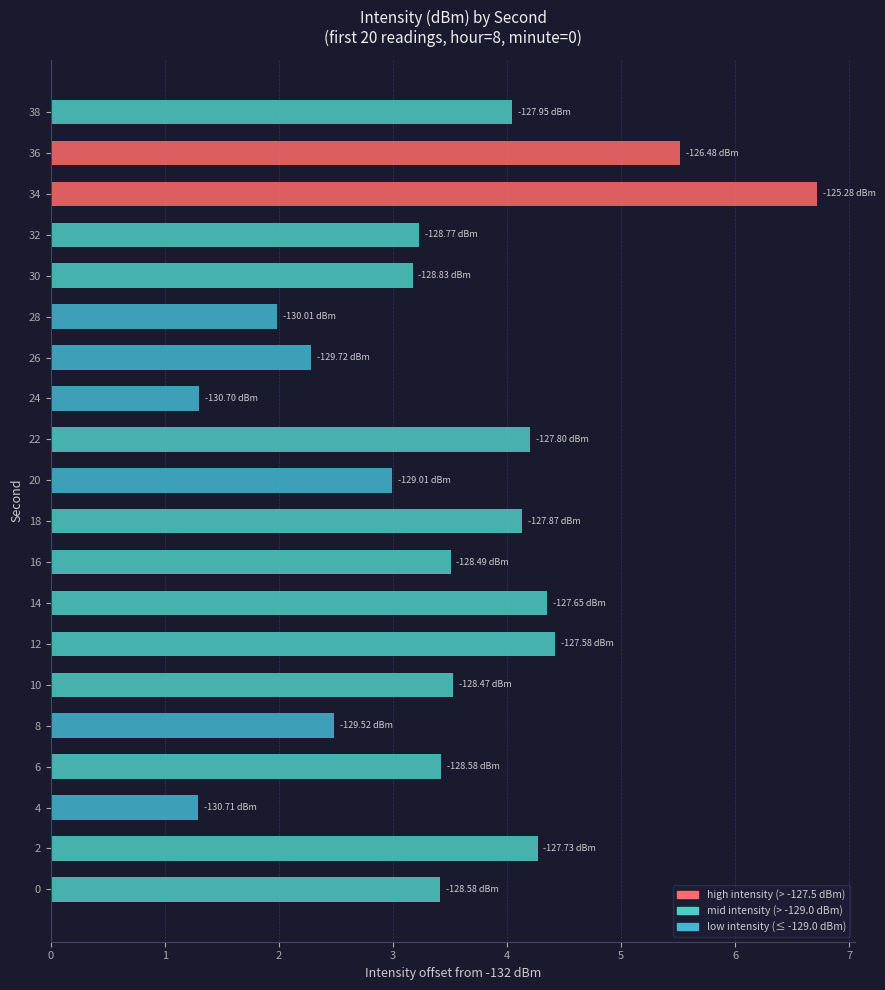

What is the difference between the maximum and minimum values?

5.4